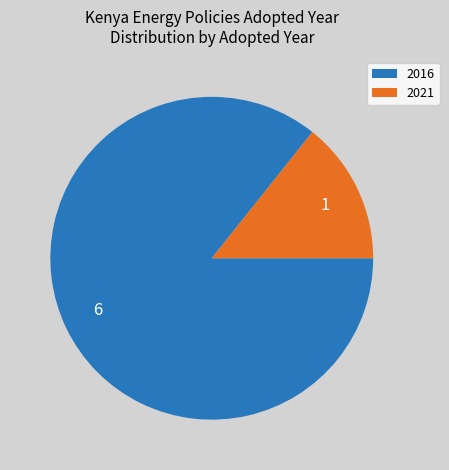

Is it true that 6 is 78% of the pie?

False